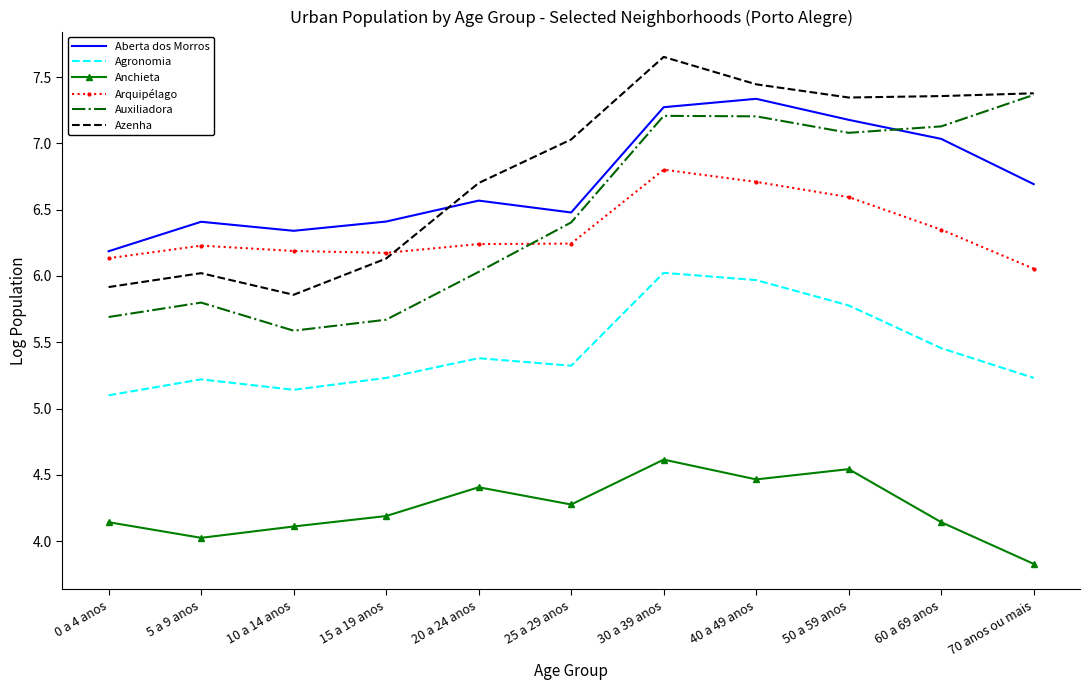

At which label does Anchieta first exceed 4?

0 a 4 anos